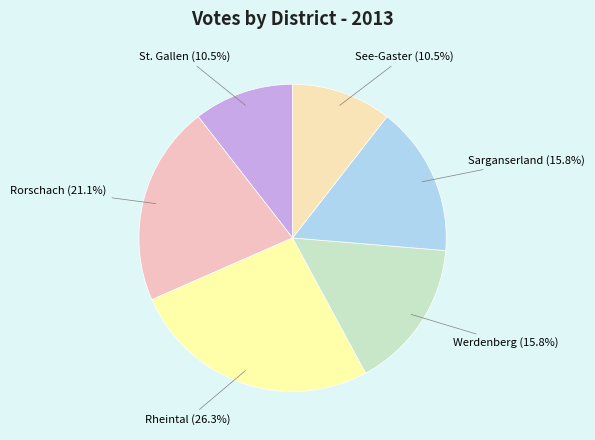

Does any single category account for the majority?

No